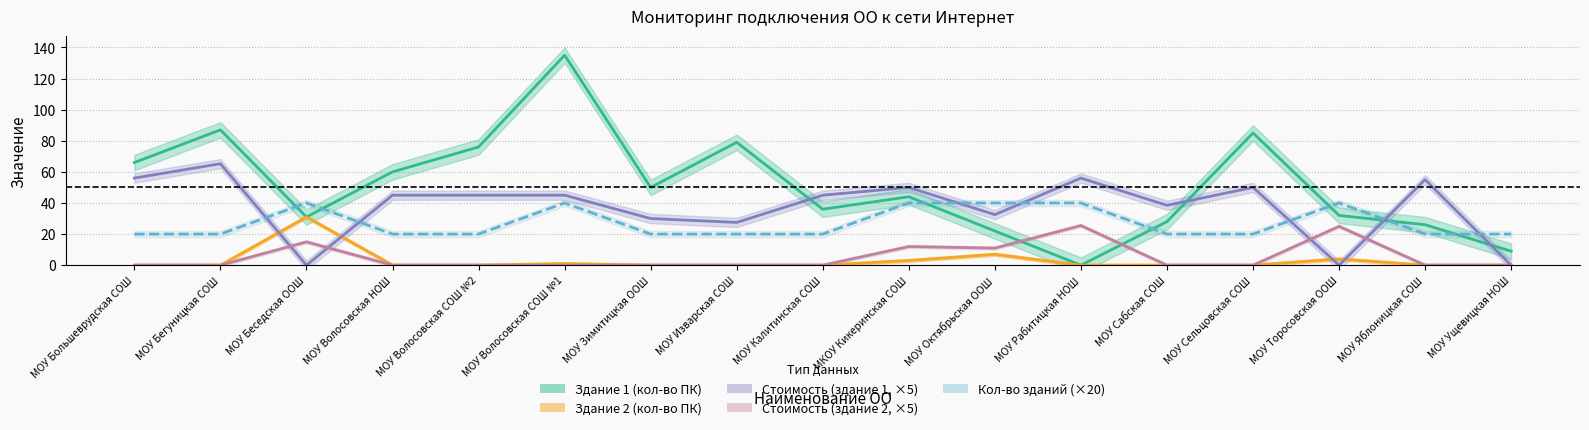

Rank the series by their maximum value, from lowest to highest.

Стоимость (здание 2, ×5), Здание 2 (кол-во ПК), Кол-во зданий (×20), Стоимость (здание 1, ×5), Здание 1 (кол-во ПК)